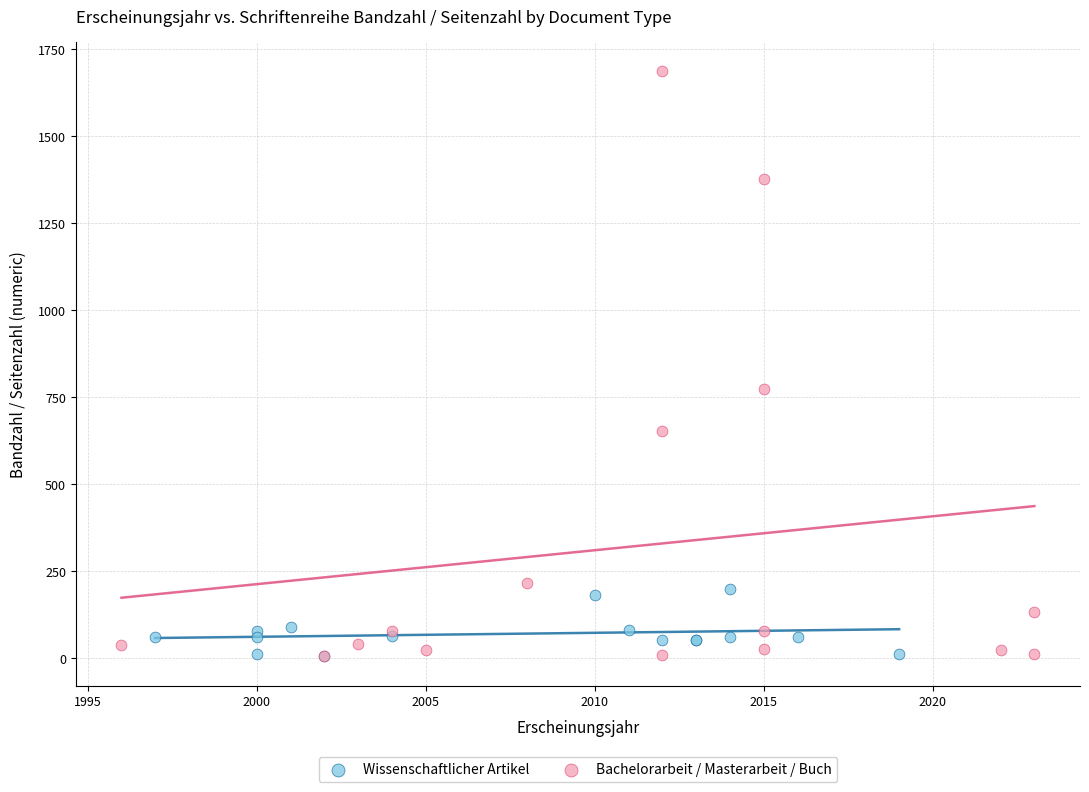

Which series has the largest Y range (max minus min)?

Bachelorarbeit / Masterarbeit / Buch